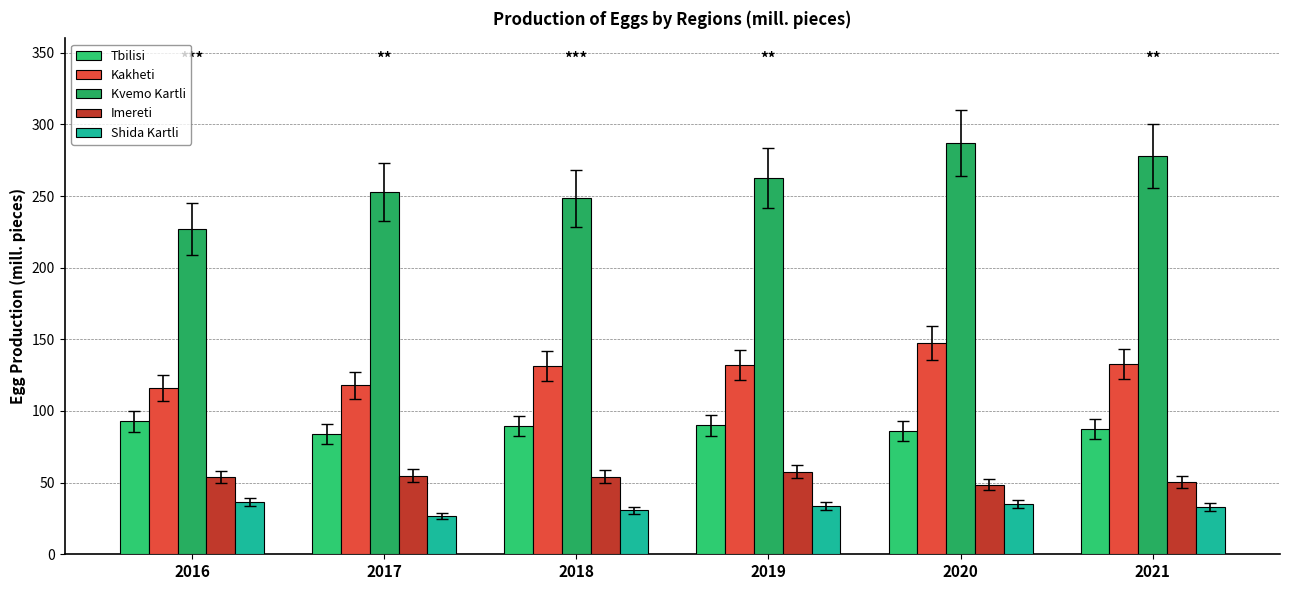

What value does the Tbilisi series have at 2016?

92.9